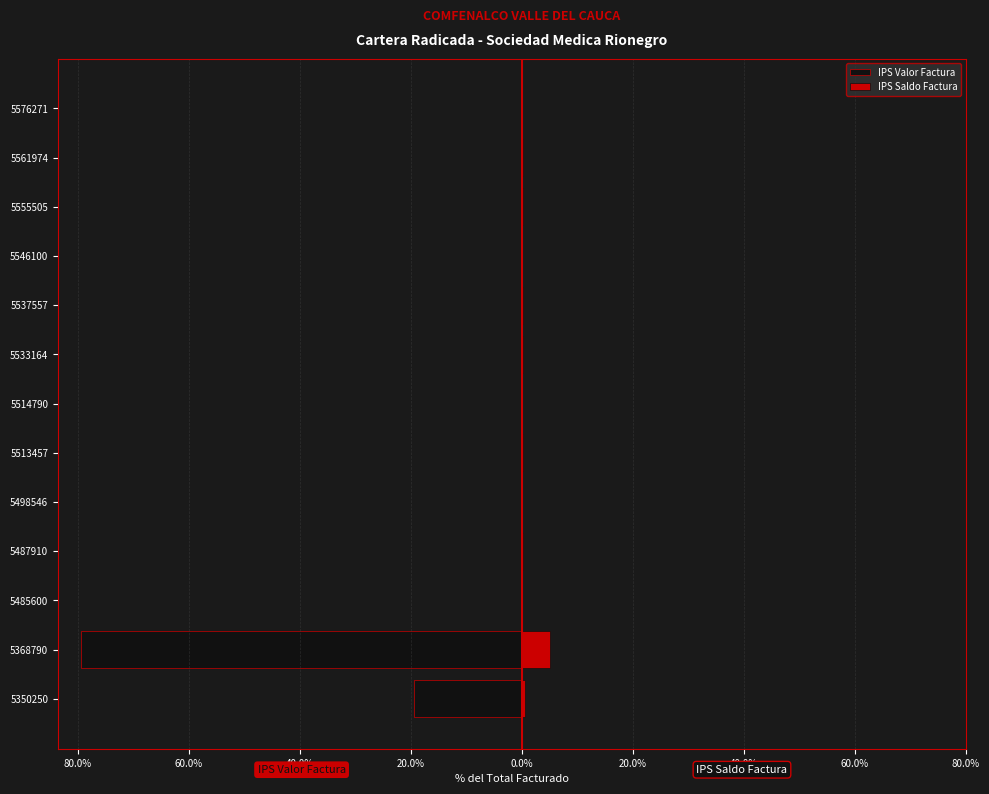

How many bars are there in total?

26